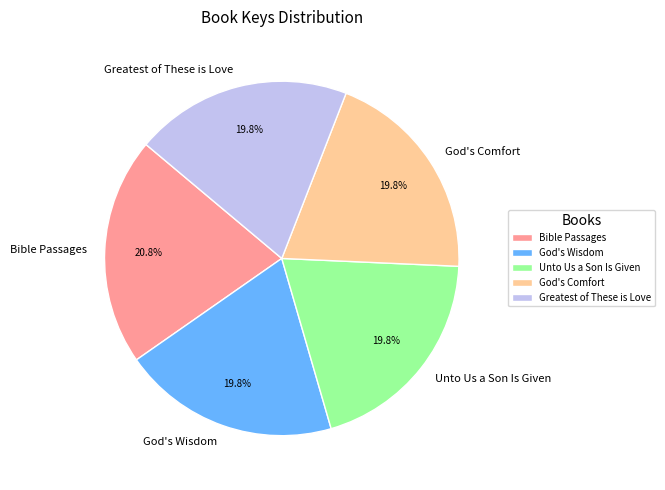

Between Bible Passages and God's Comfort, which is larger?

Bible Passages